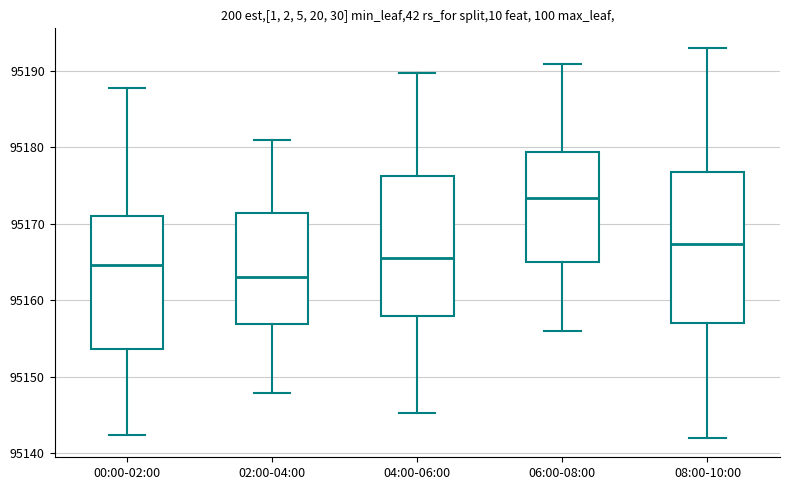

Reading left to right, transcribe this box plot: for each box, give where its median line is, the range the box spans, and where its two whiskers end, as read against the y-axis. The values are not printed on the chart, so give them approximately, as read against the axis.

00:00-02:00: median 95165, box 95154 to 95171, whiskers 95142 to 95188
02:00-04:00: median 95163, box 95157 to 95171, whiskers 95148 to 95181
04:00-06:00: median 95166, box 95158 to 95176, whiskers 95145 to 95190
06:00-08:00: median 95173, box 95165 to 95179, whiskers 95156 to 95191
08:00-10:00: median 95167, box 95157 to 95177, whiskers 95142 to 95193